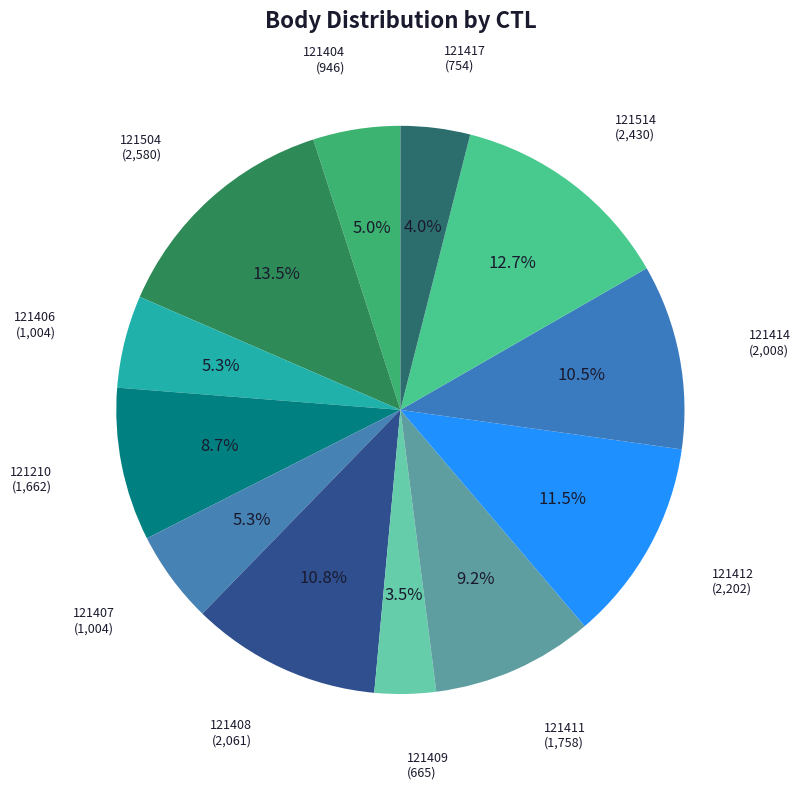

Is there any slice that represents more than half of the pie?

No